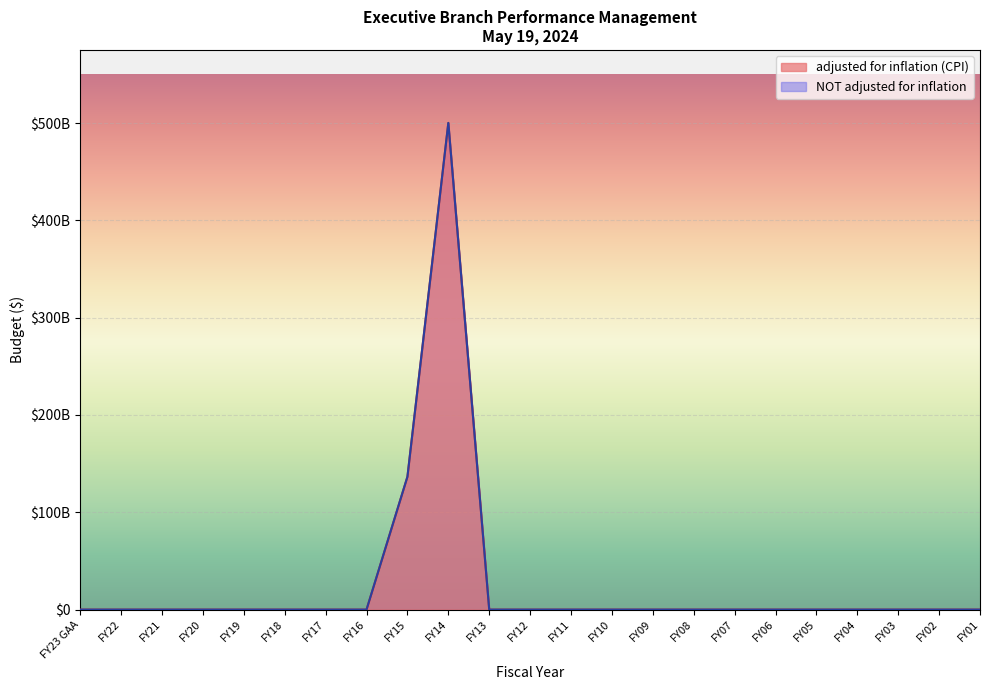

How many lines are shown in the chart?

2